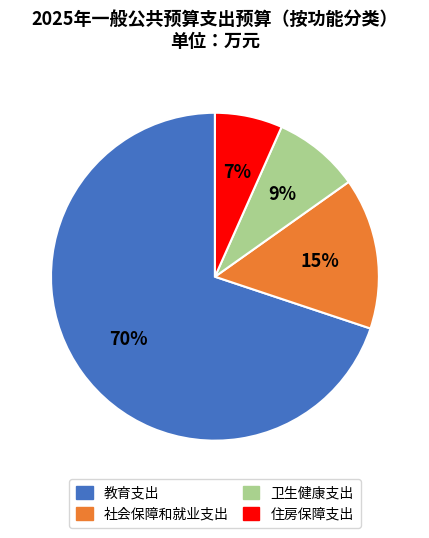

Is it true that 教育支出 is 62% of the pie?

False